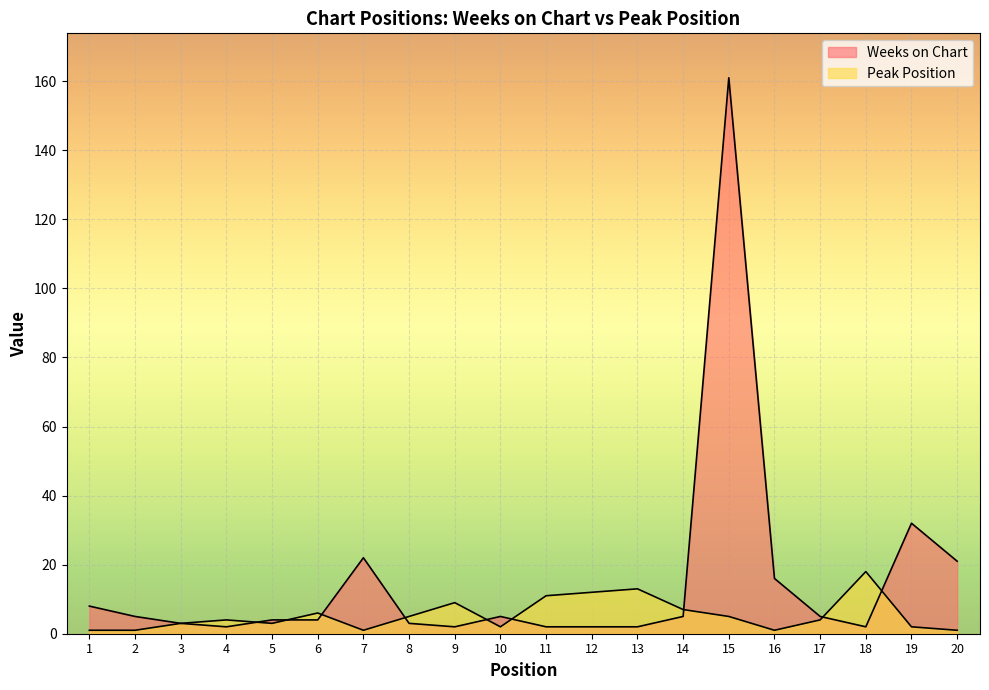

Reading right to left, extract all data points from this chart.

Weeks on Chart: 21	32	2	5	16	161	5	2	2	2	5	2	3	22	4	4	2	3	5	8
Peak Position: 1	2	18	4	1	5	7	13	12	11	2	9	5	1	6	3	4	3	1	1